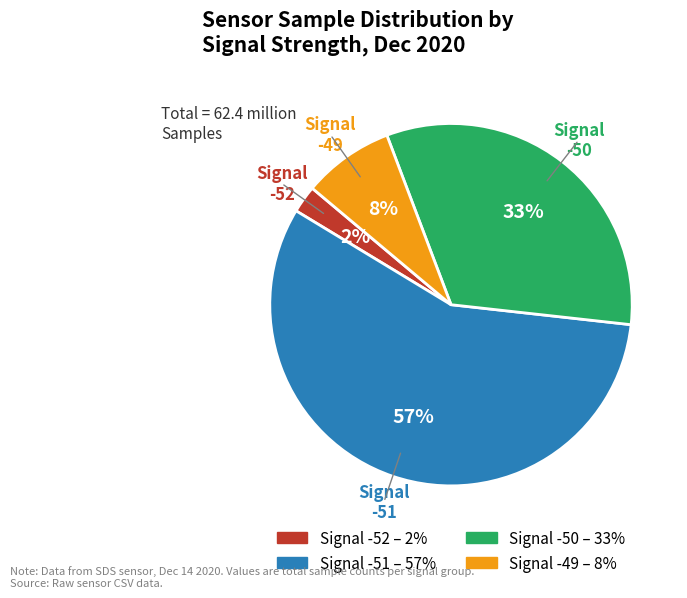

To the nearest percent, what is the average slice percentage?

25%